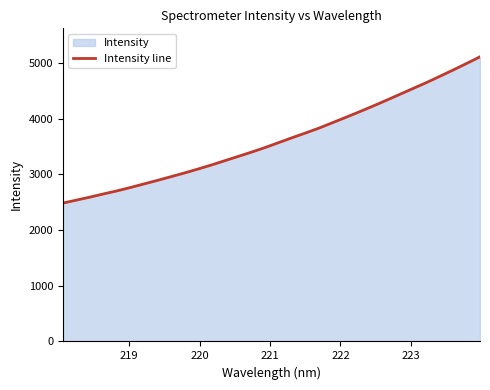

What is the smallest value displayed?

2483.9